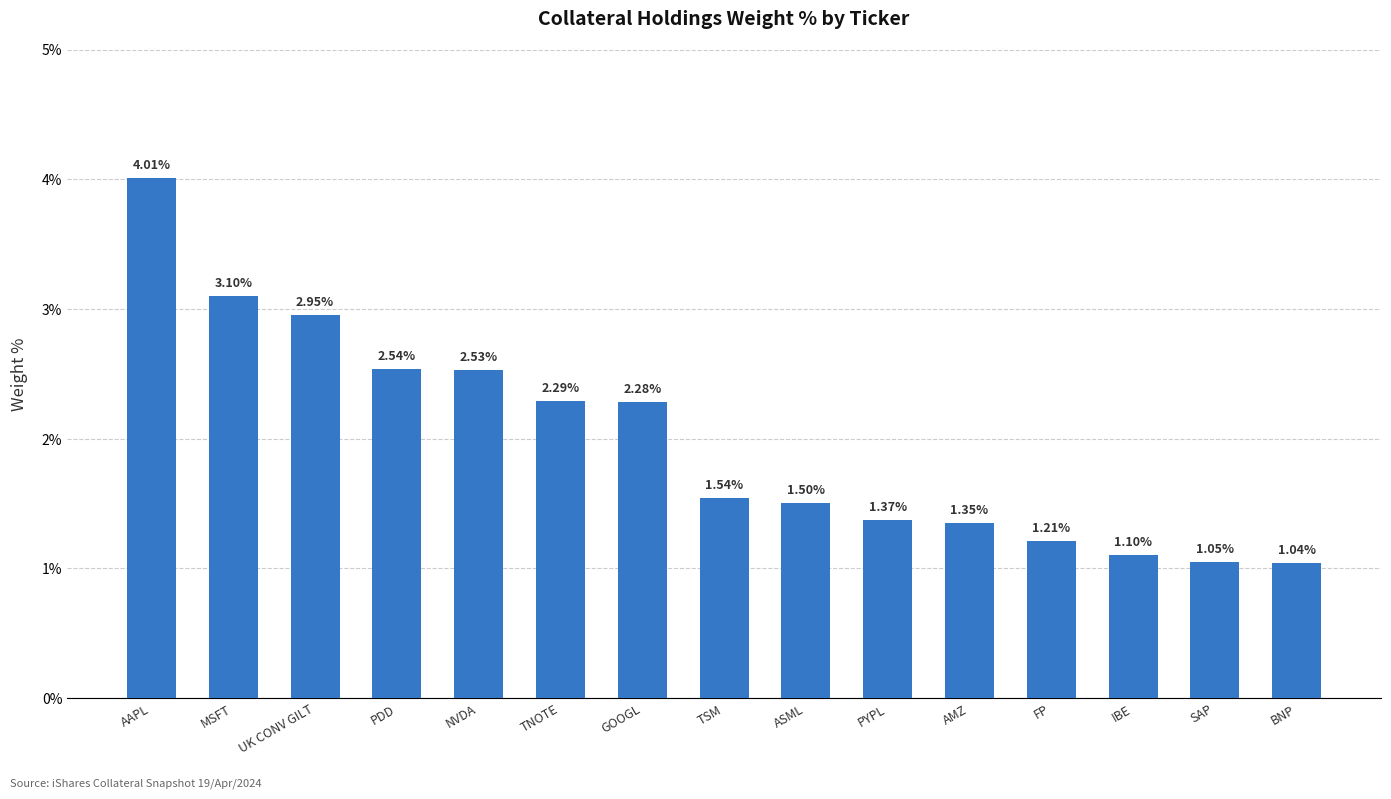

What is the label of the 9th bar from the left?

ASML